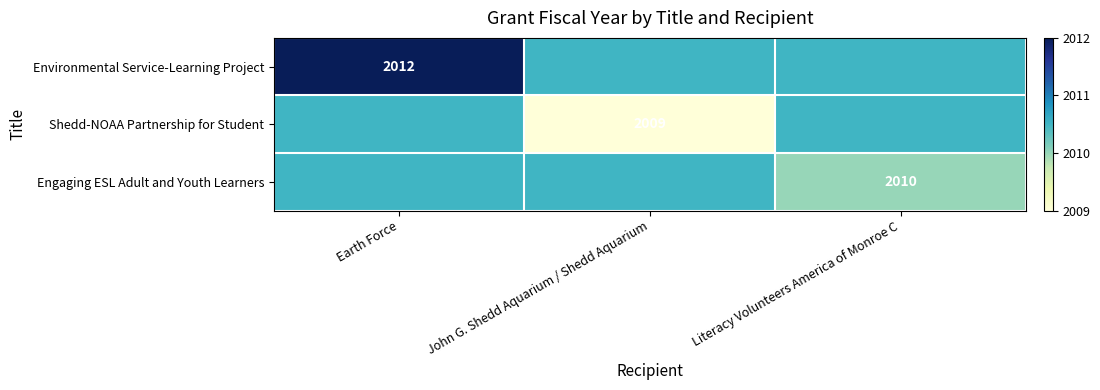

True or false: Engaging ESL Adult and Youth Learners has a value of 2010.0 at Literacy Volunteers America of Monroe C.

True